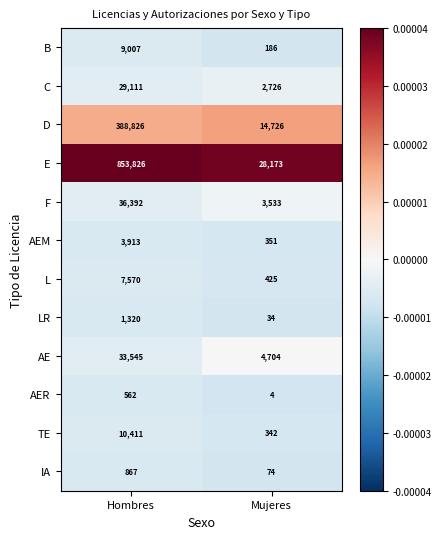

Between Hombres and Mujeres, which series saw the biggest shift?

E